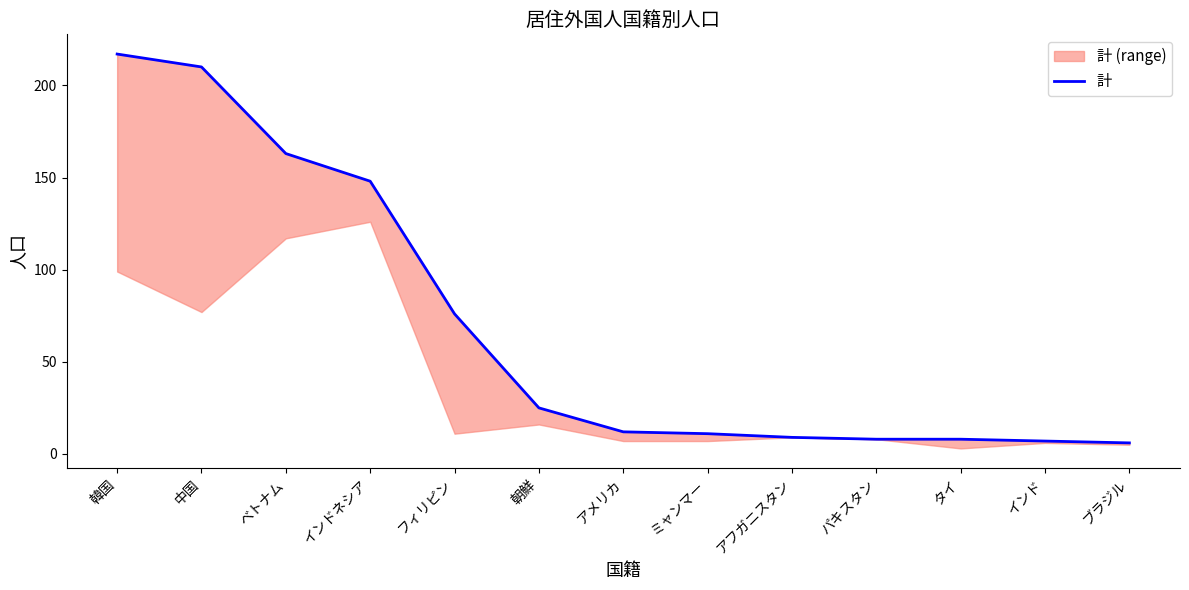

Reading left to right, what are all the values shown in this chart?

217	210	163	148	76	25	12	11	9	8	8	7	6